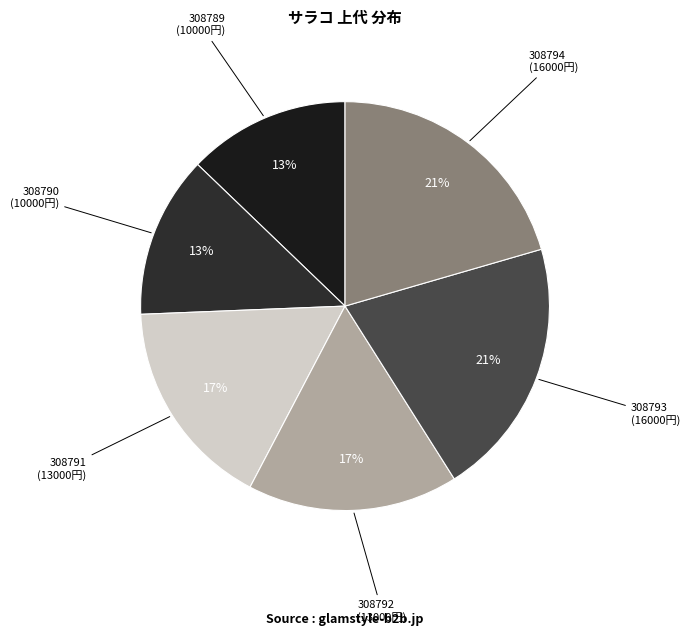

Count the number of slices in the pie.

6